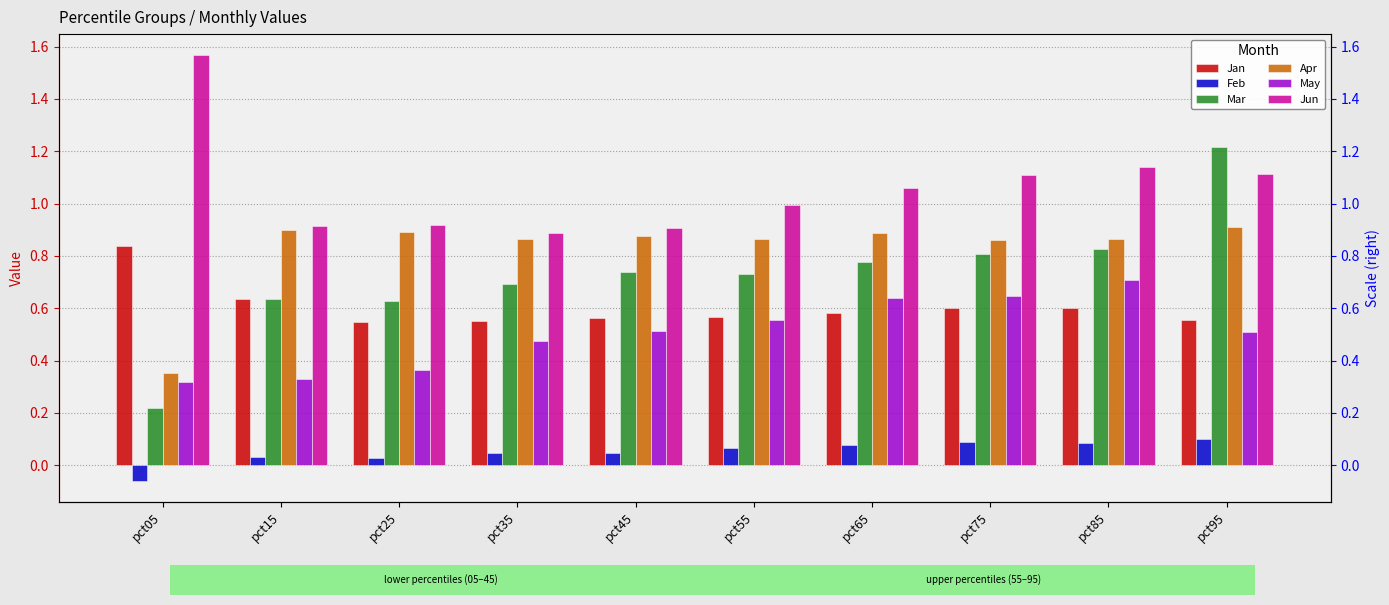

What are all the series names shown in the legend?

Jan, Feb, Mar, Apr, May, Jun